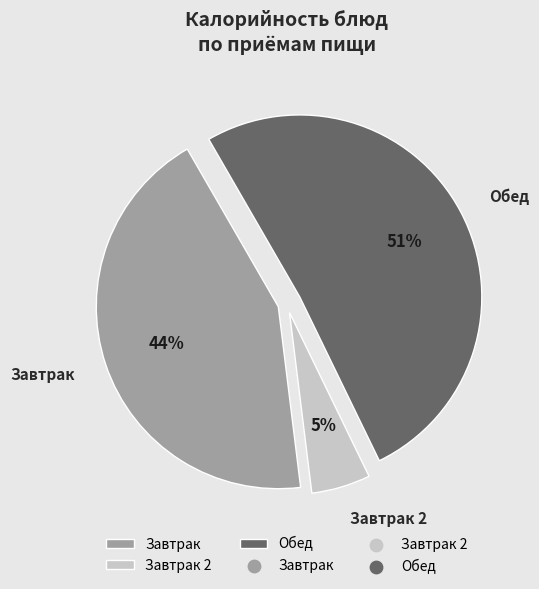

What percentage is the Завтрак slice, to the nearest percent?

44%